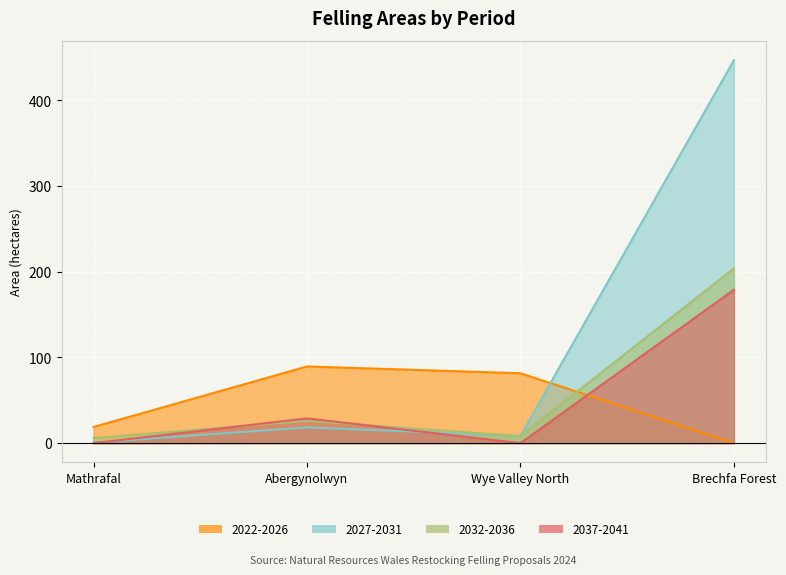

True or false: 2032-2036 has more than 0 interior local peaks.

True